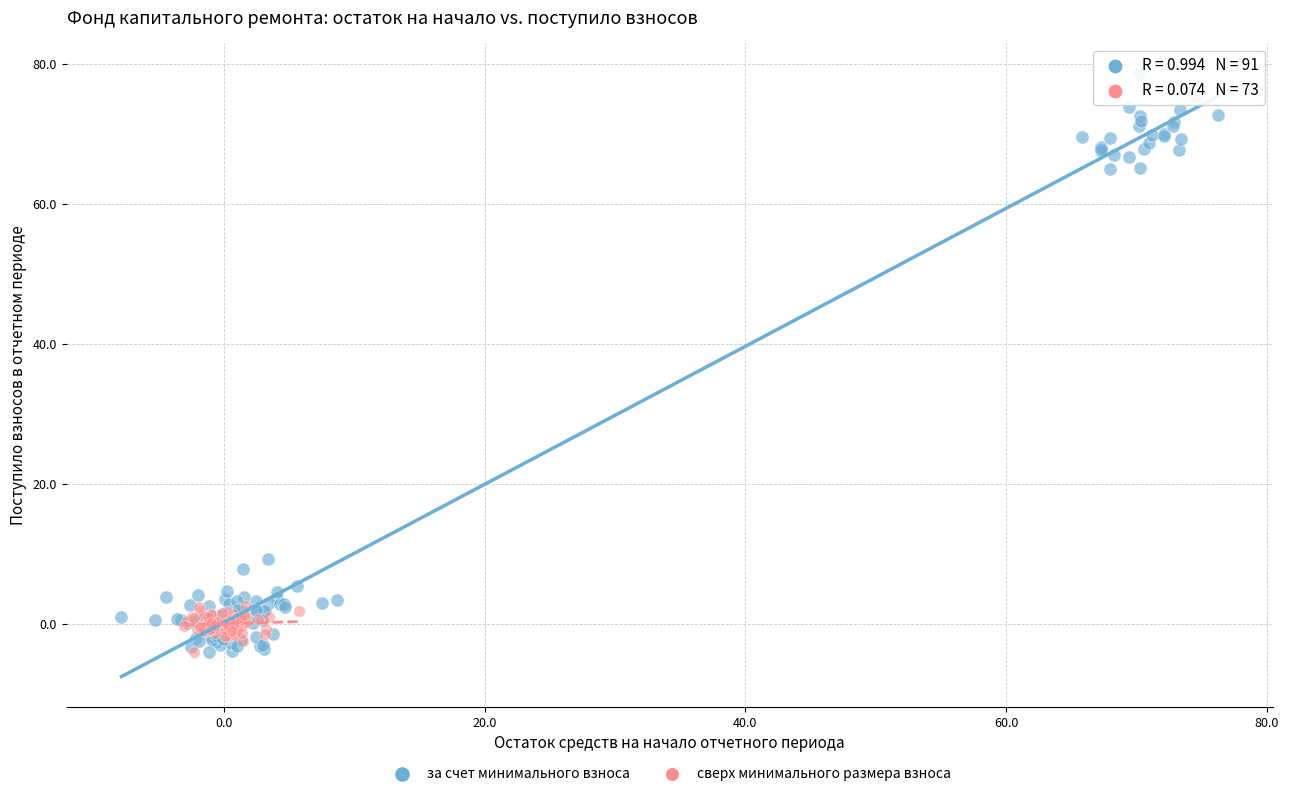

Which series has the widest spread of Y values?

за счет минимального взноса